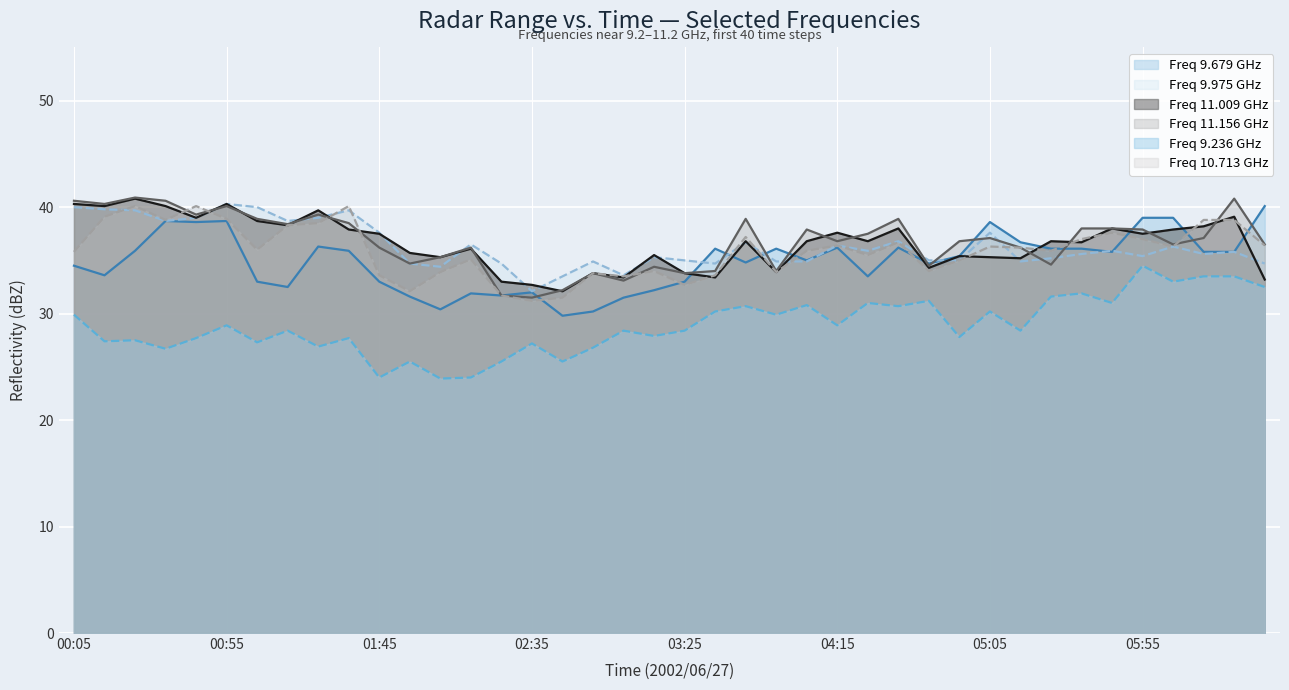

What are all the series names shown in the legend?

Freq 9.679 GHz, Freq 9.975 GHz, Freq 11.009 GHz, Freq 11.156 GHz, Freq 9.236 GHz, Freq 10.713 GHz